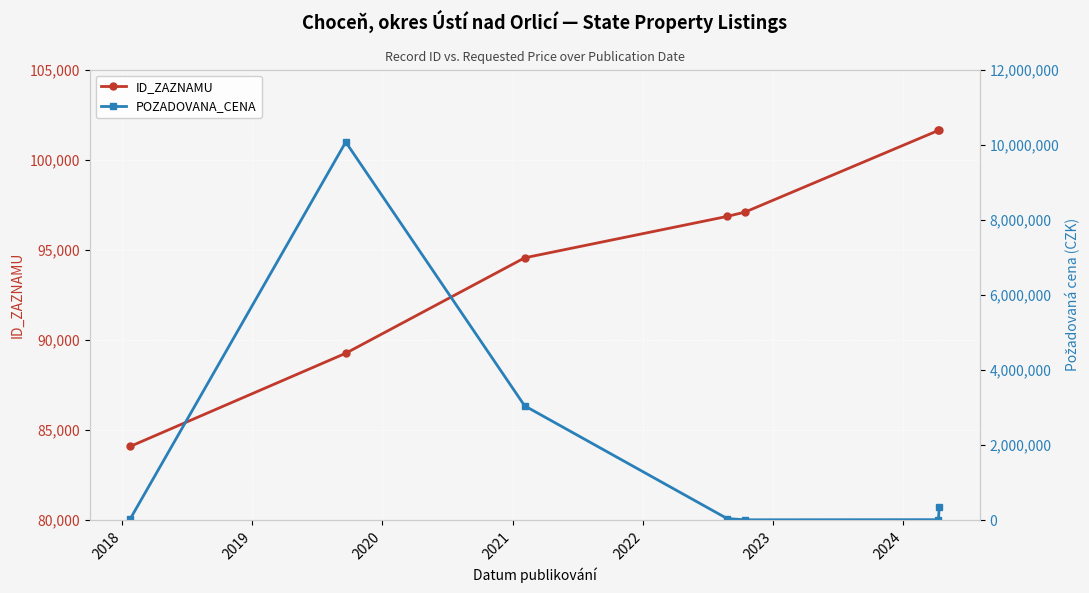

What is the value of the ID_ZAZNAMU point at the 2nd from the left?

89261